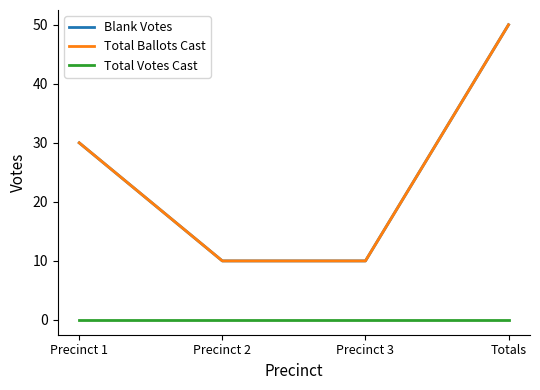

How many lines are shown in the chart?

3